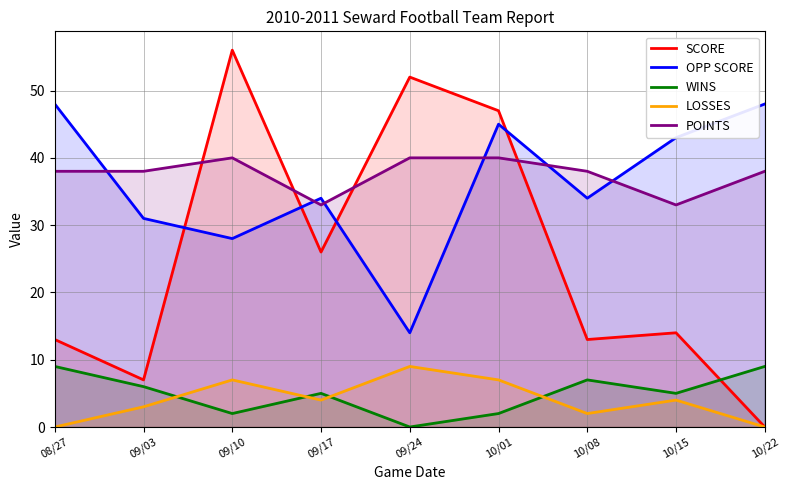

Rank the categories by SCORE value from highest to lowest.

09/10, 09/24, 10/01, 09/17, 10/15, 08/27, 10/08, 09/03, 10/22